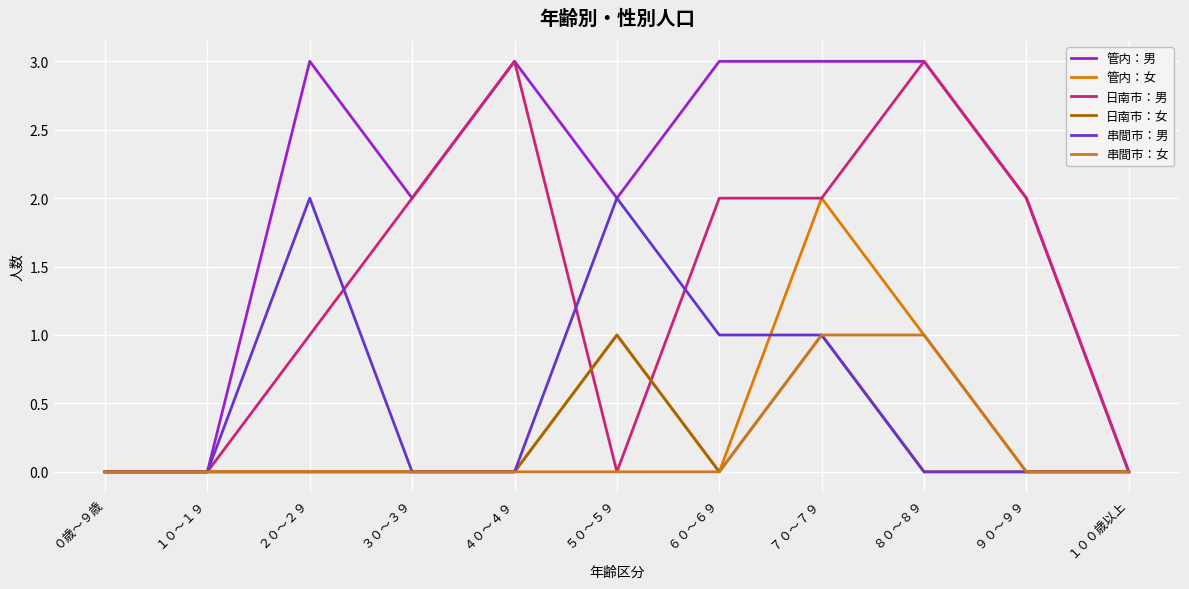

In 管内：男, how many points are higher than both neighbors (excluding endpoints)?

2